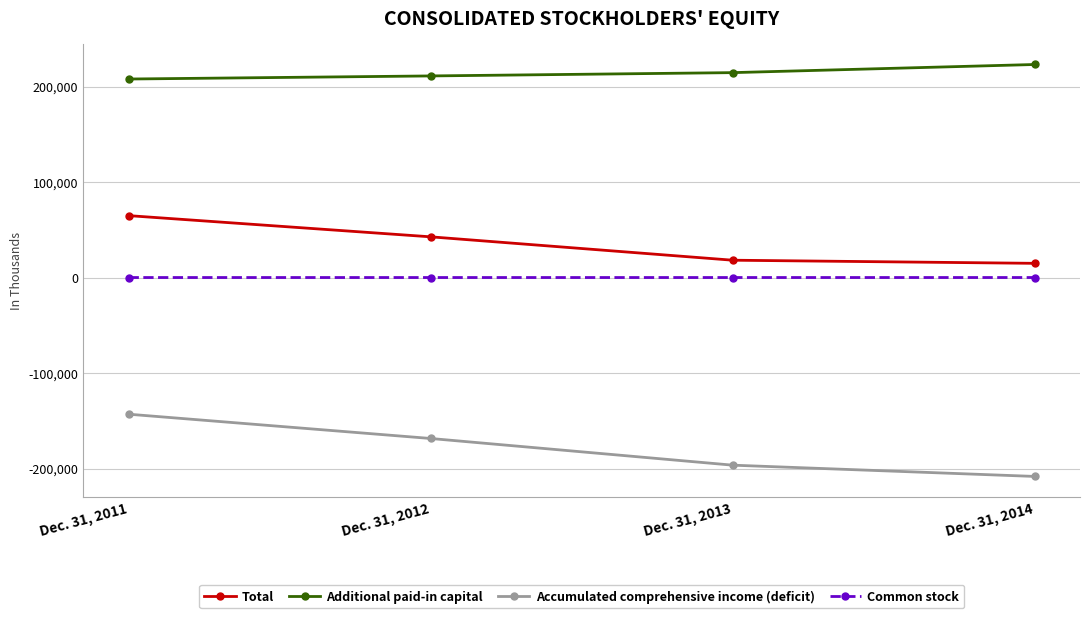

How many data points in Accumulated comprehensive income (deficit) are above -168539?

1